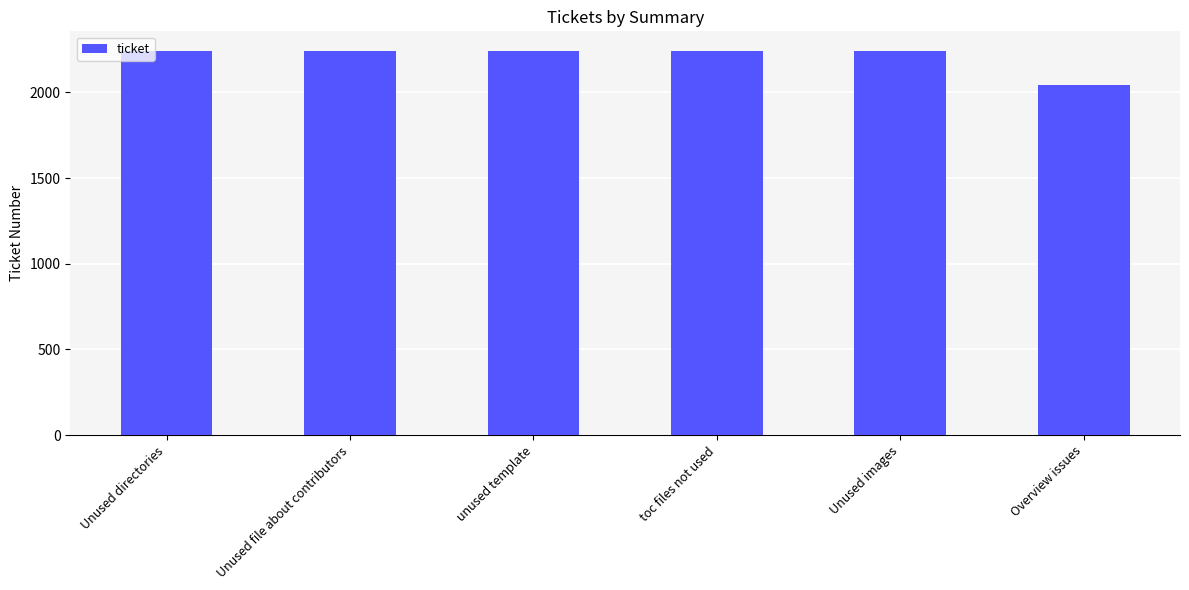

How many series are shown in this chart?

1